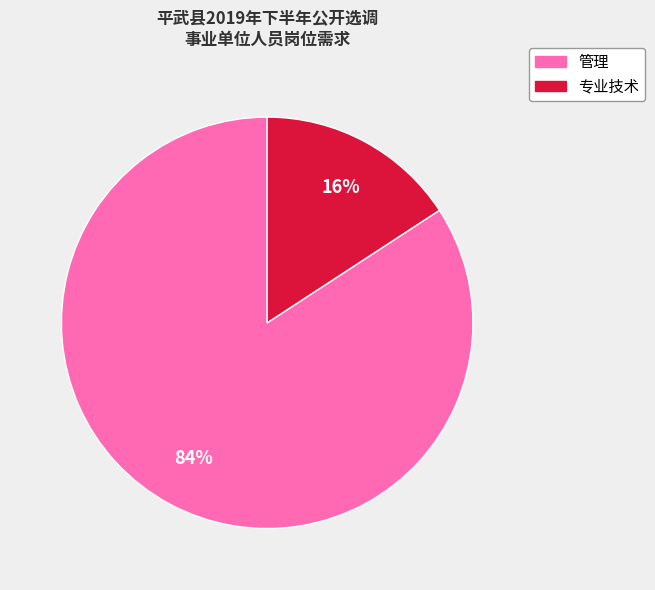

To the nearest percent, what portion does 管理 represent?

84%